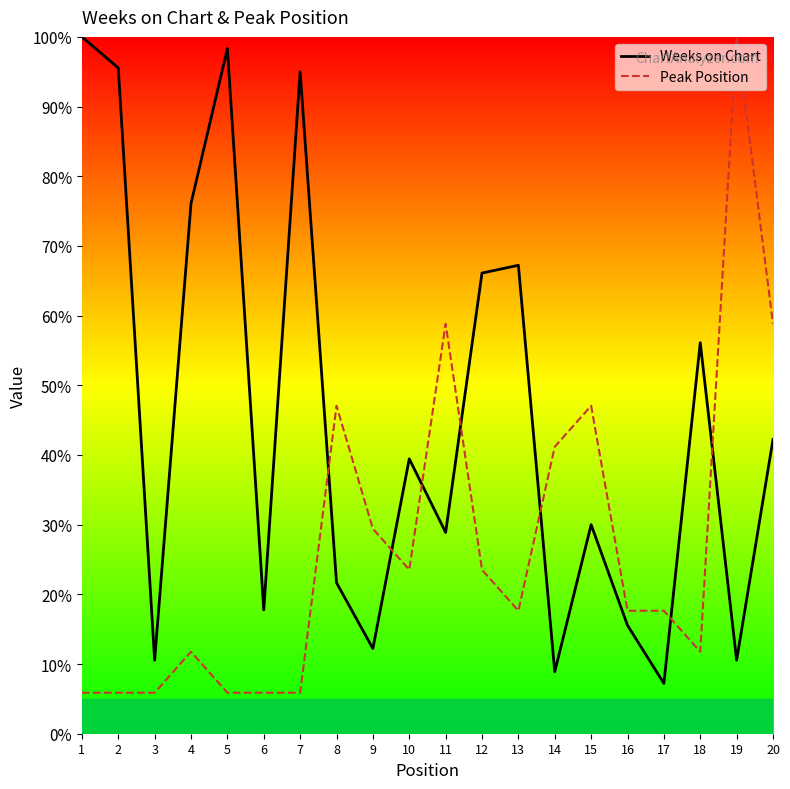

The Weeks on Chart series shows 12.2 at 9. True or false?

True